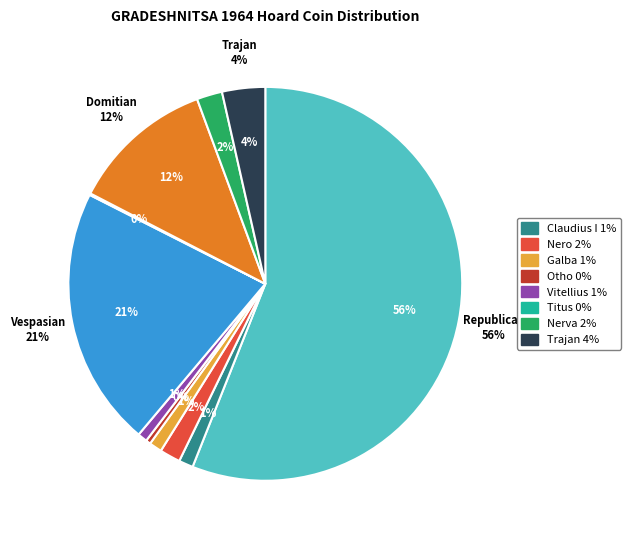

Approximately how many times larger is the value at Vitellius compared to Domitian?

0.1